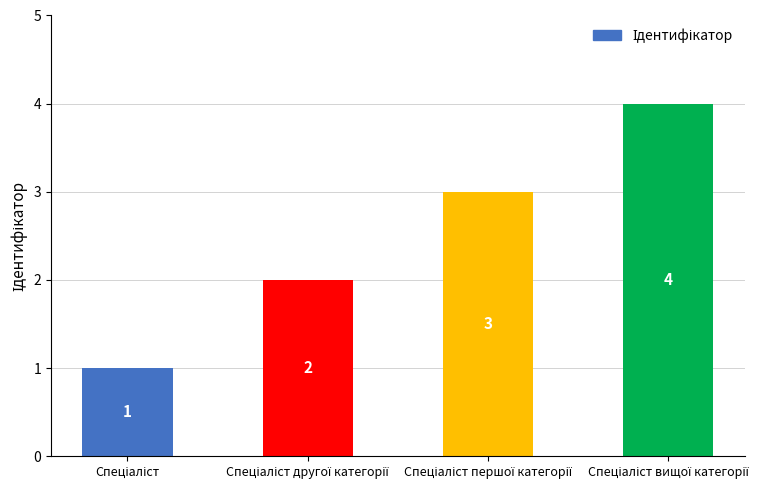

What is the maximum value shown in the chart?

4